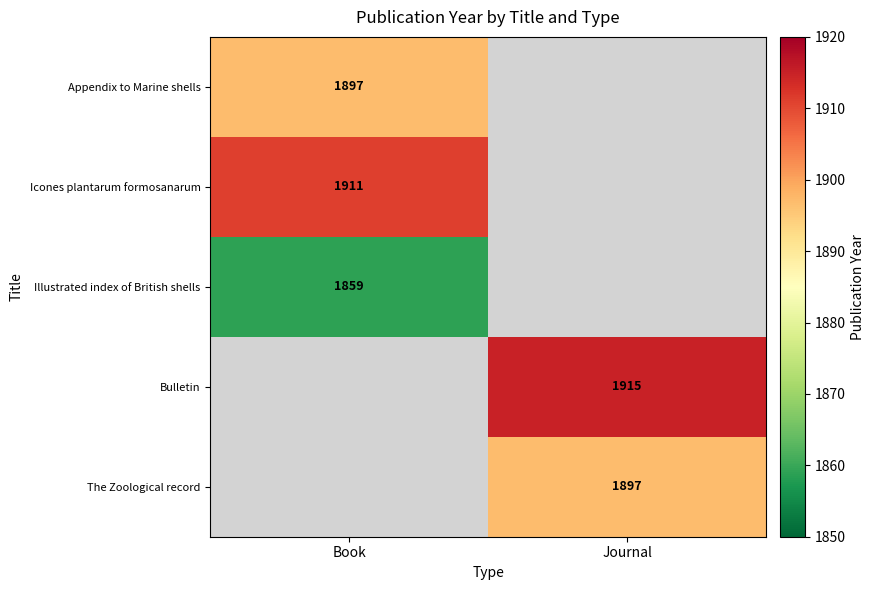

The Appendix to Marine shells series shows 3274 at Book. True or false?

False